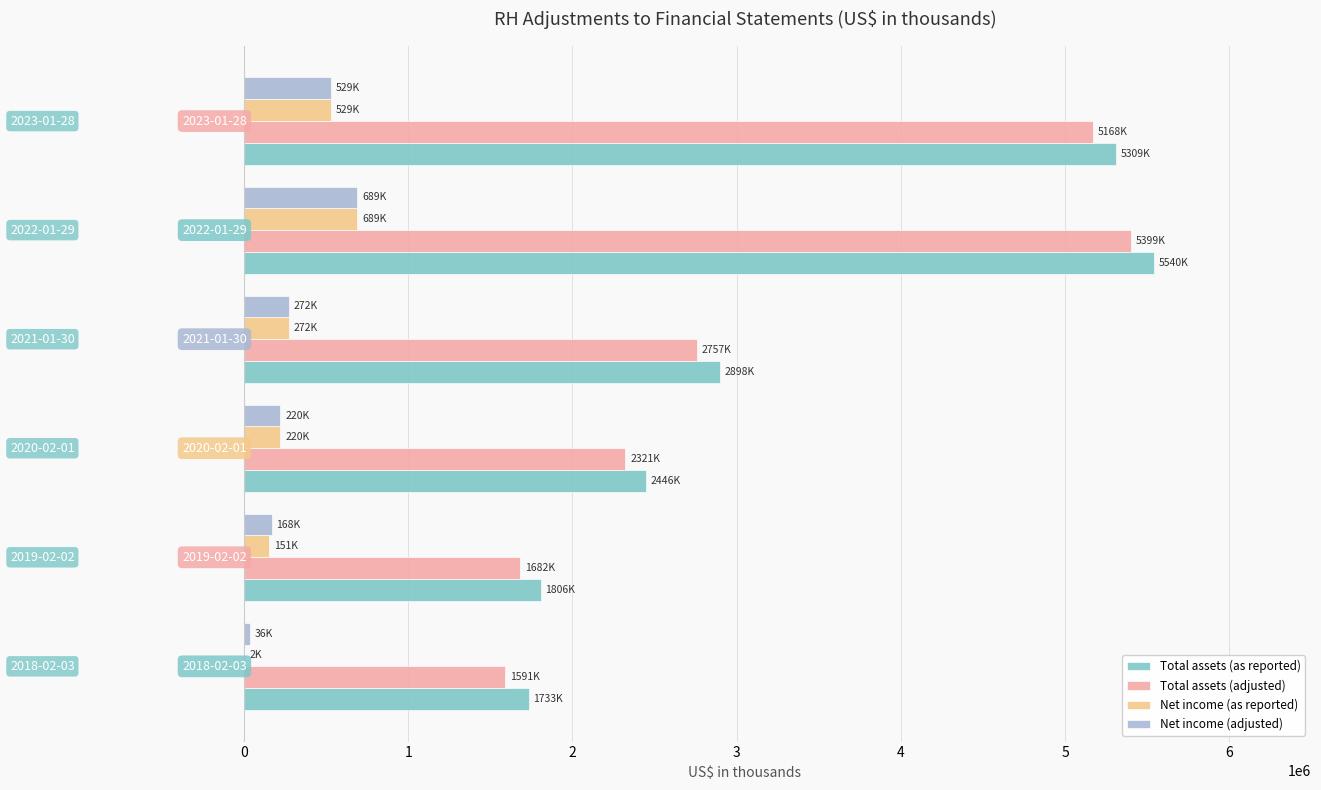

What is the sum of all Total assets (as reported) values?

19732666